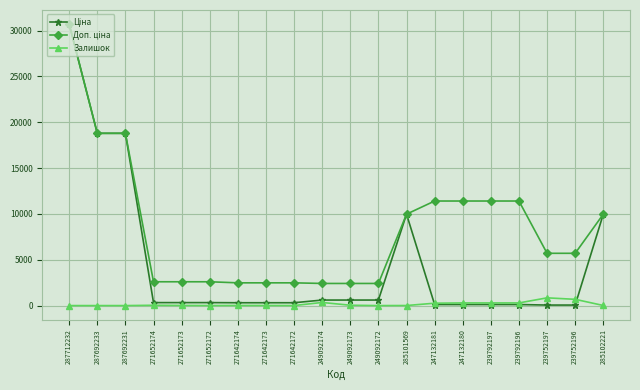

True or false: Залишок has more than 2 points higher than both neighbors.

True